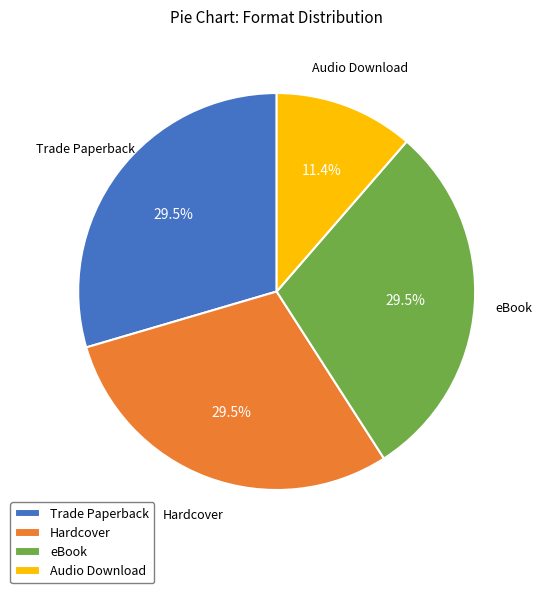

What percentage do Hardcover and Trade Paperback together represent?

59.1%